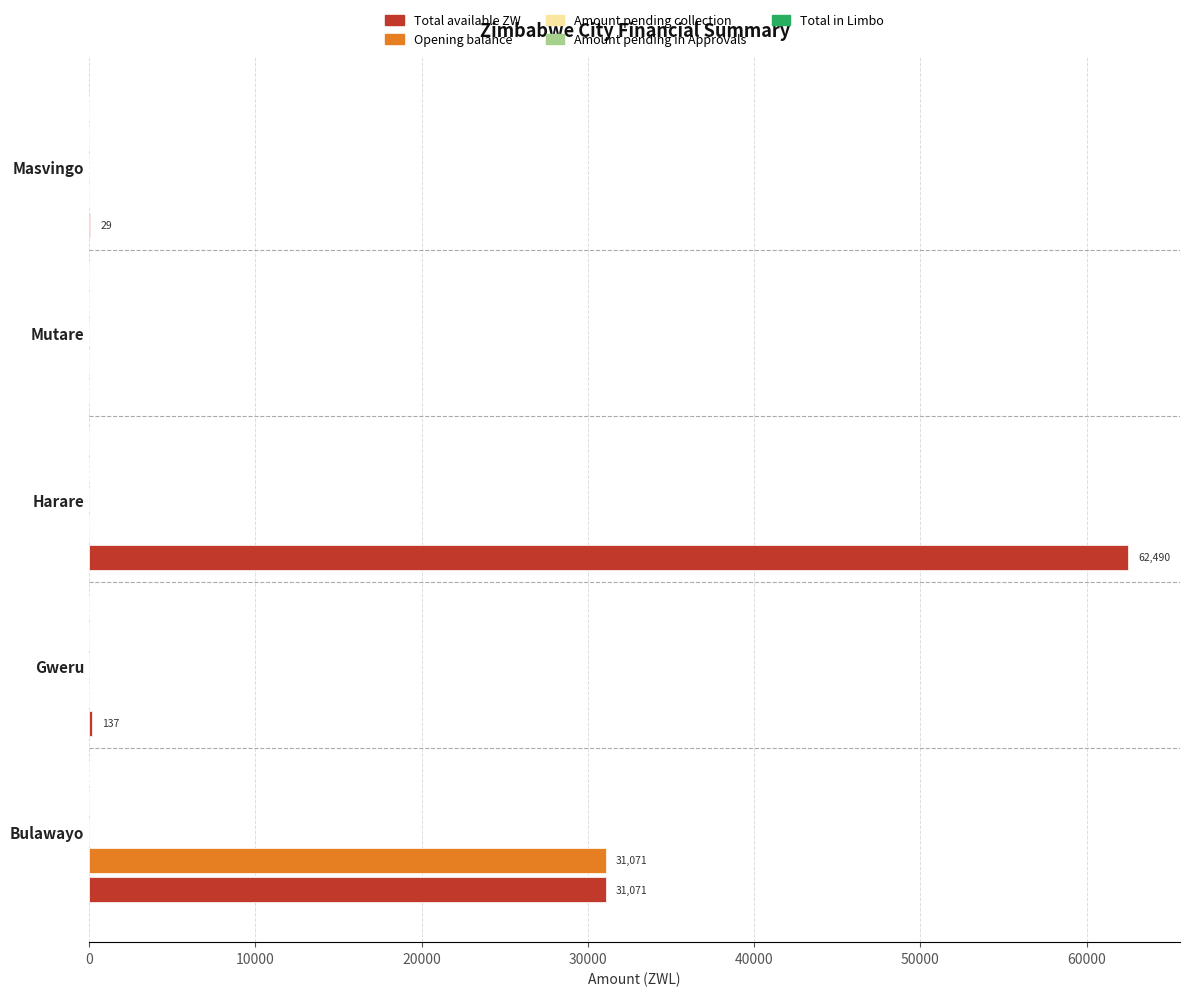

What is the highest value of the Opening balance series?

31071.3